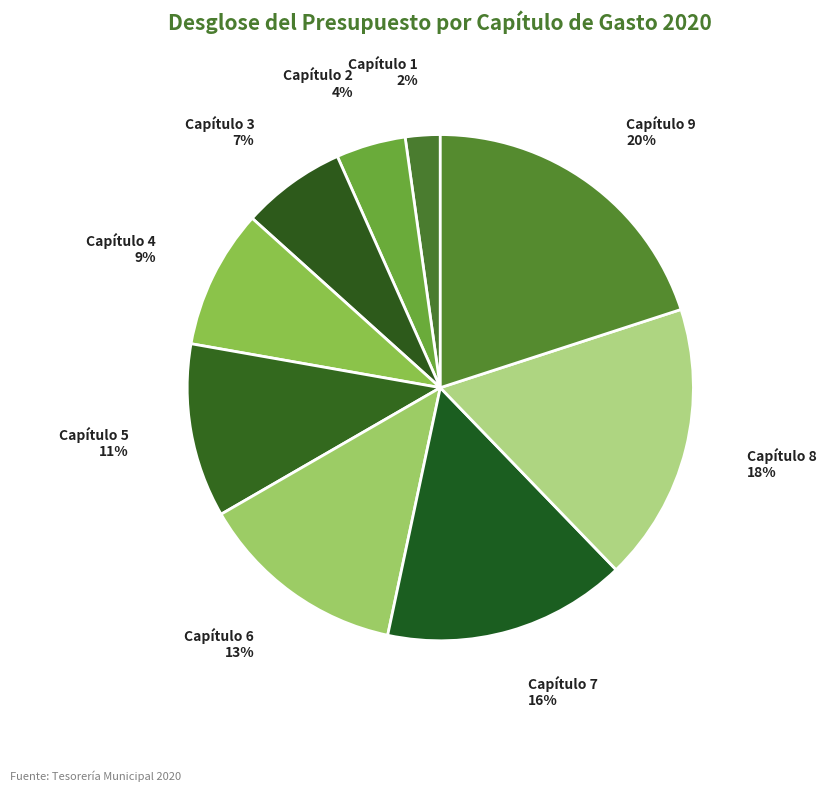

Do Capítulo 2 and Capítulo 4 together represent more than half of the pie?

No